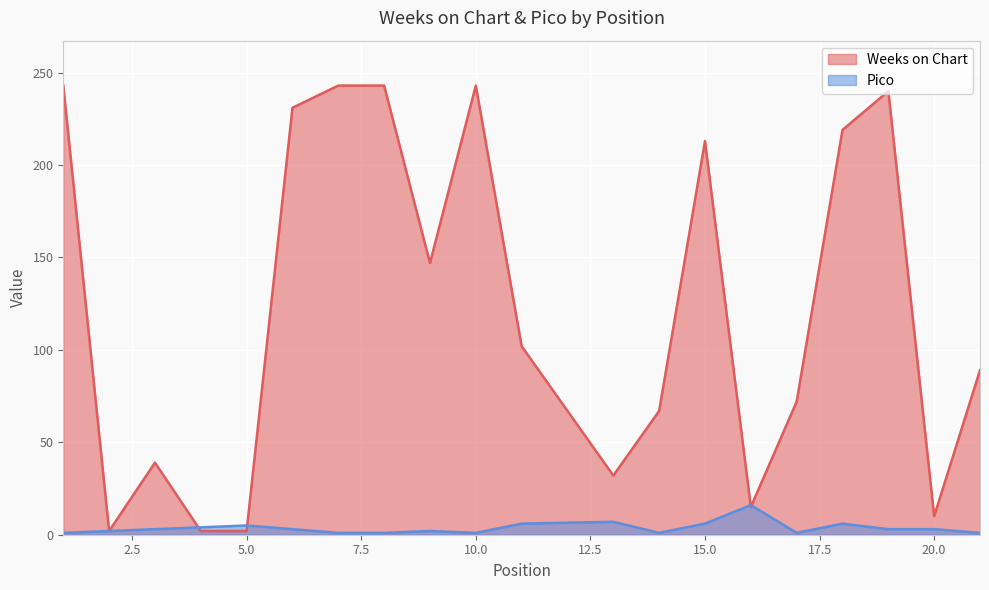

What are all the series names shown in the legend?

Weeks on Chart, Pico